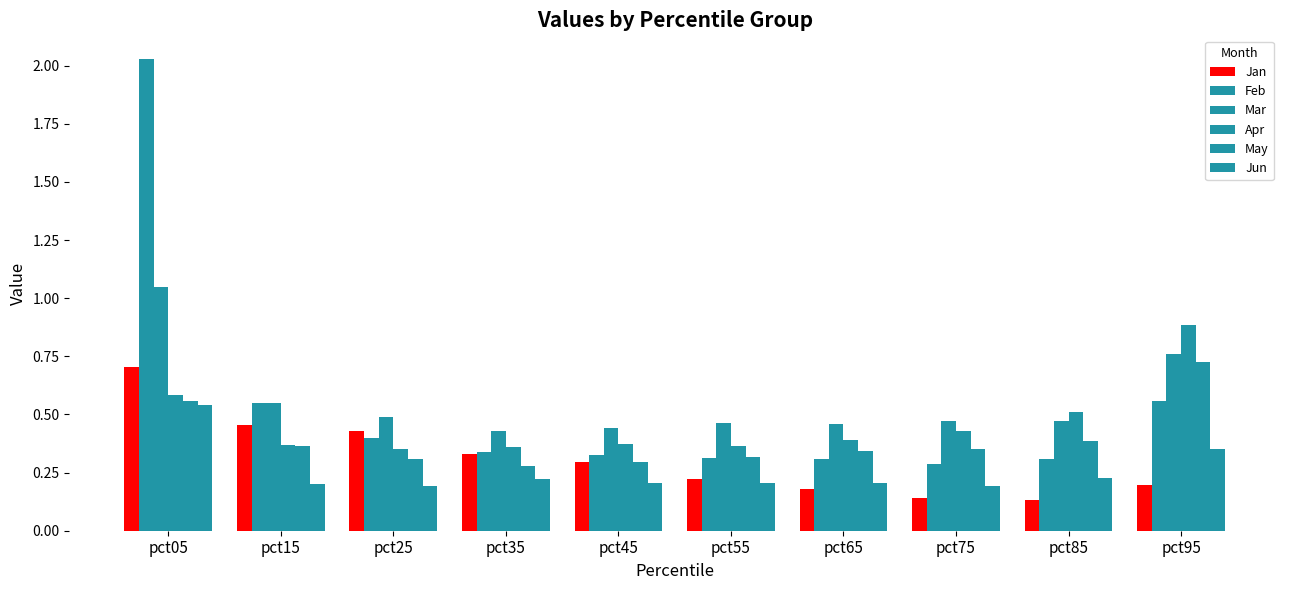

What is the value of the Apr bar at the 9th from the left?

0.5